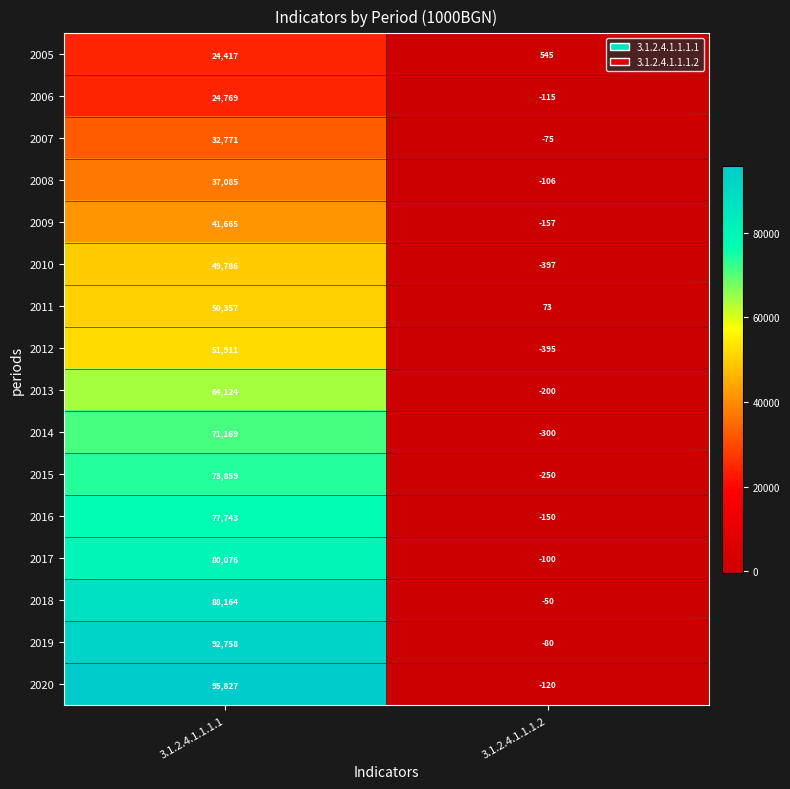

Rank the series at 3.1.2.4.1.1.1.1 from highest to lowest value.

2020, 2019, 2018, 2017, 2016, 2015, 2014, 2013, 2012, 2011, 2010, 2009, 2008, 2007, 2006, 2005